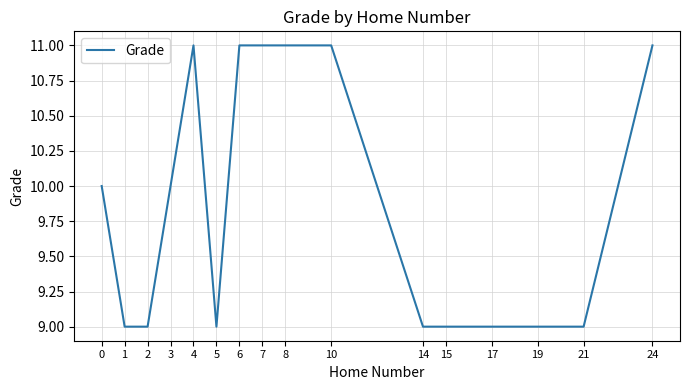

What is the change in value from 3 to 4?

+1